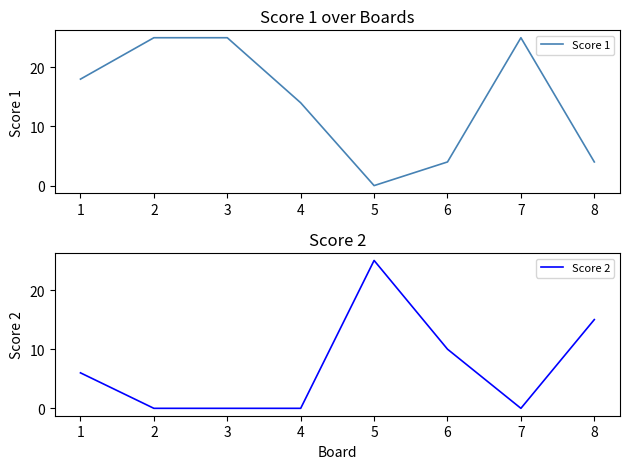

True or false: Score 2 has a value of 8 at 3.

False